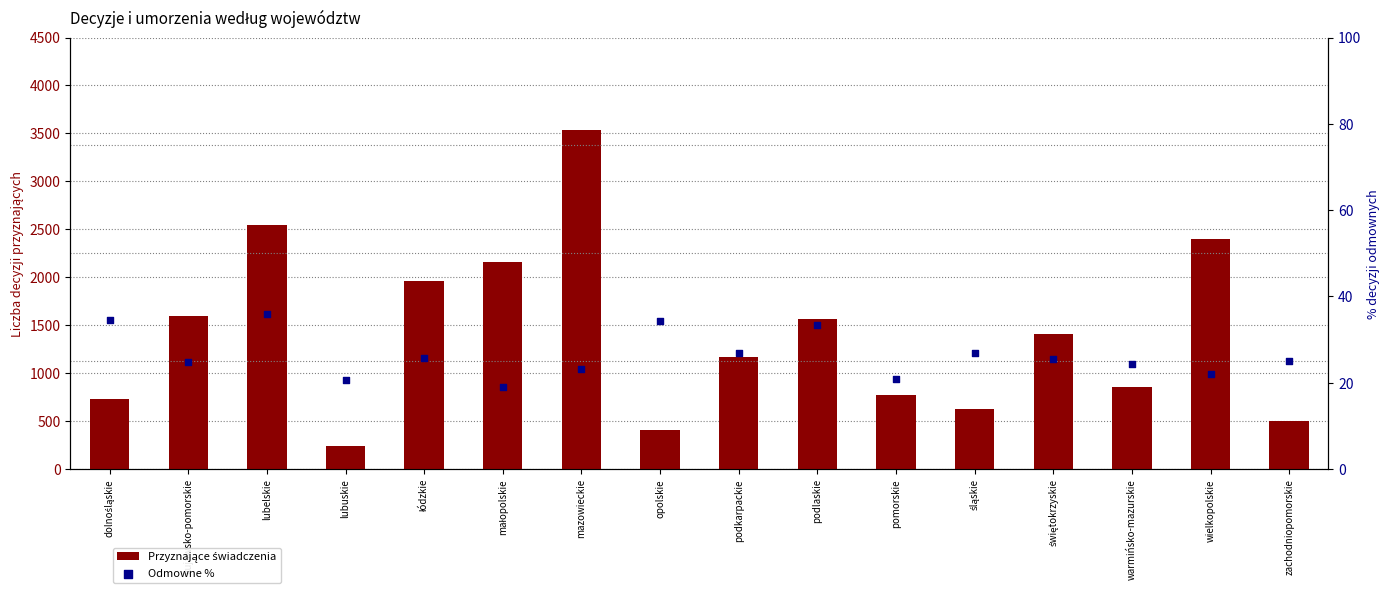

Which series contains the highest Y value?

Przyznające świadczenia